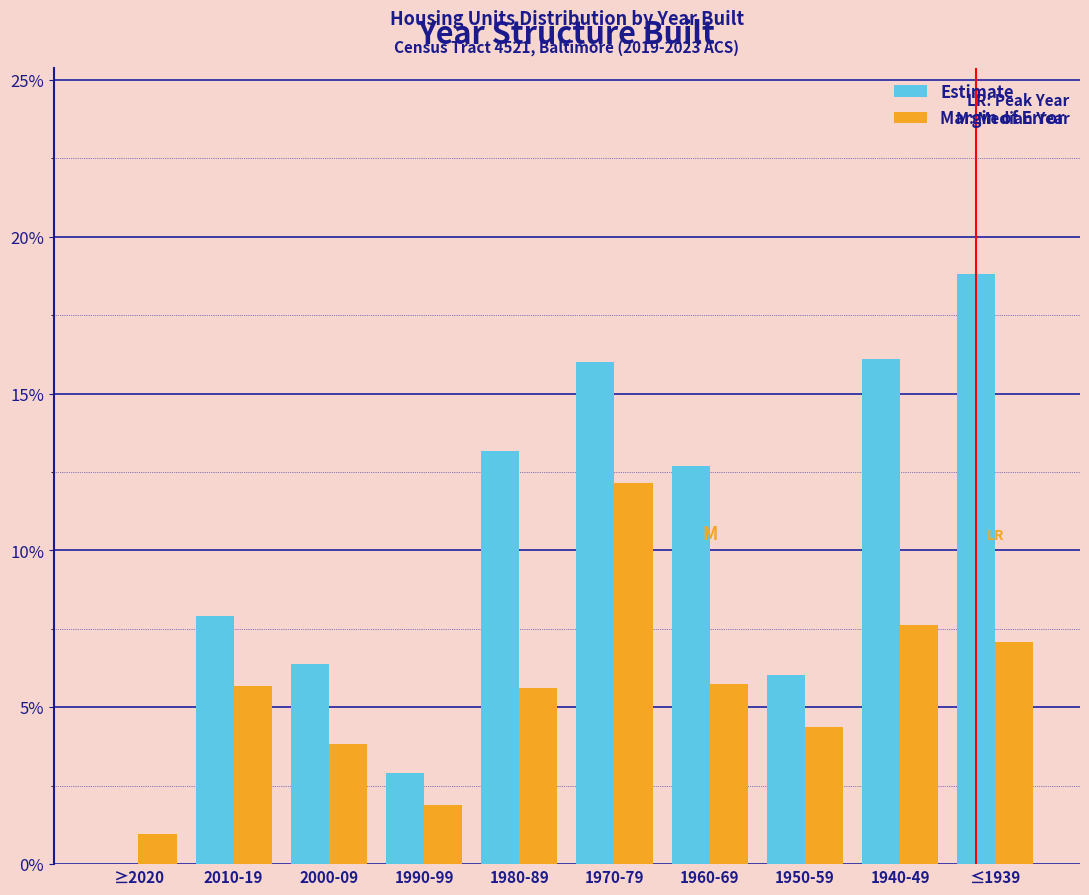

Are the bars horizontal?

No